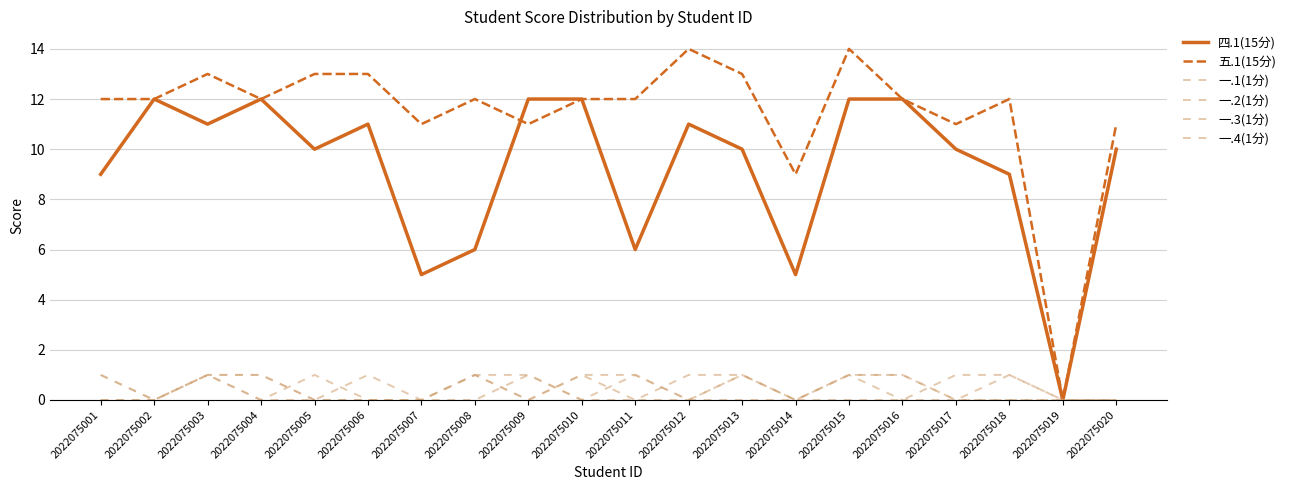

How many lines are shown in the chart?

6